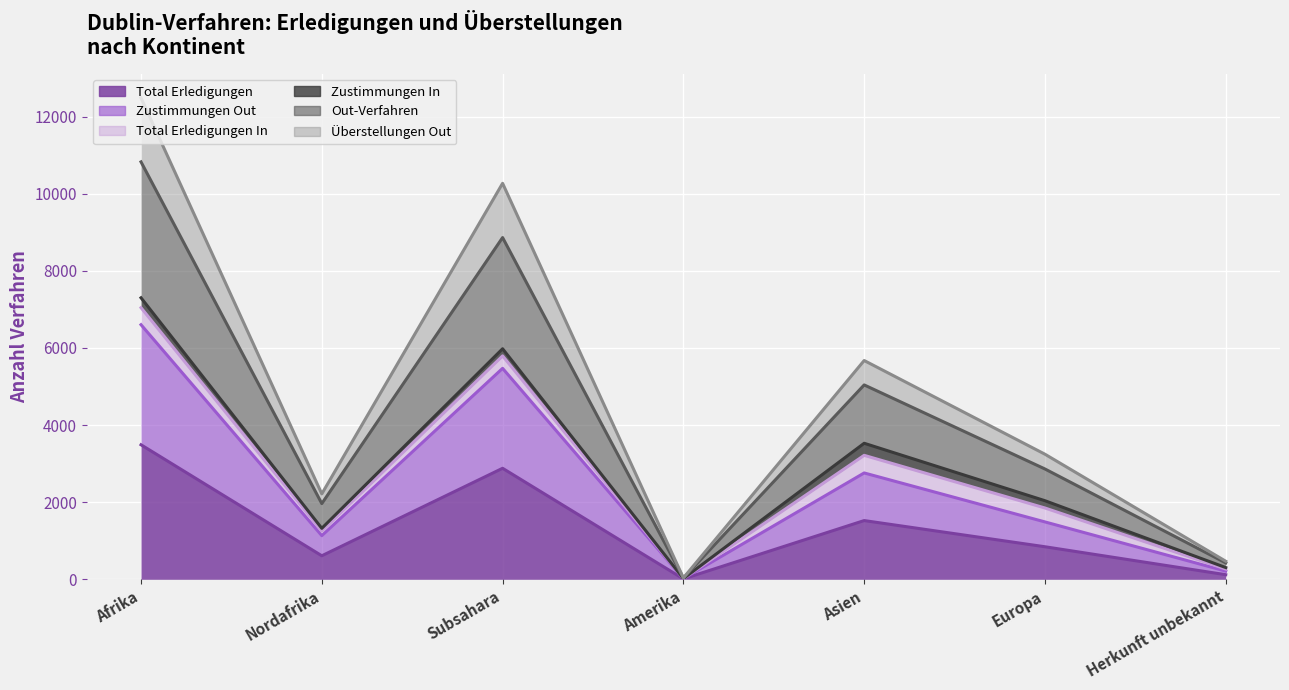

Which label corresponds to the largest value in the chart?

Afrika